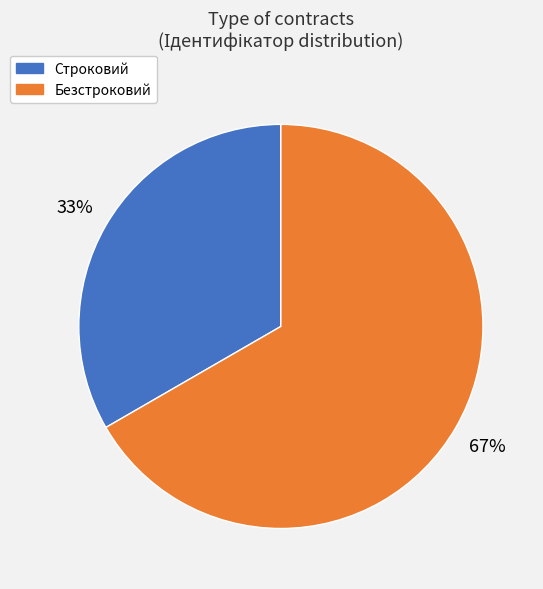

Is it true that Безстроковий is 79% of the pie?

False